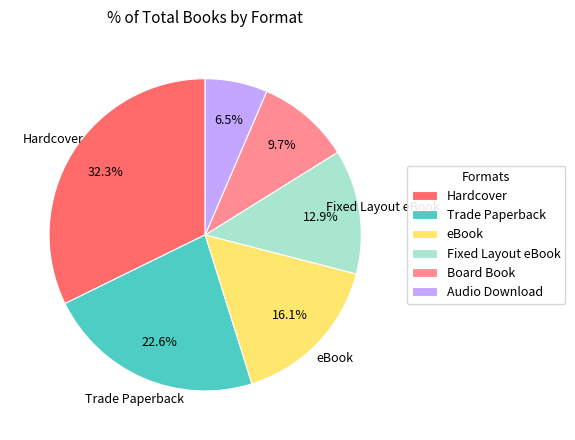

Combined, do Audio Download and Hardcover account for over 50%?

No